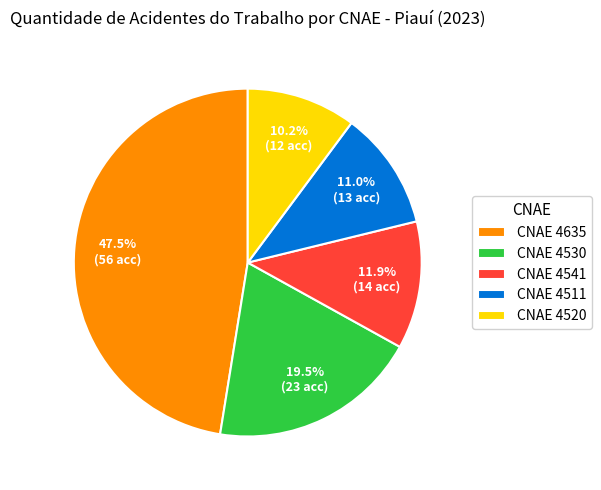

What is the ratio of the value at CNAE 4530 to the value at CNAE 4520?

1.9